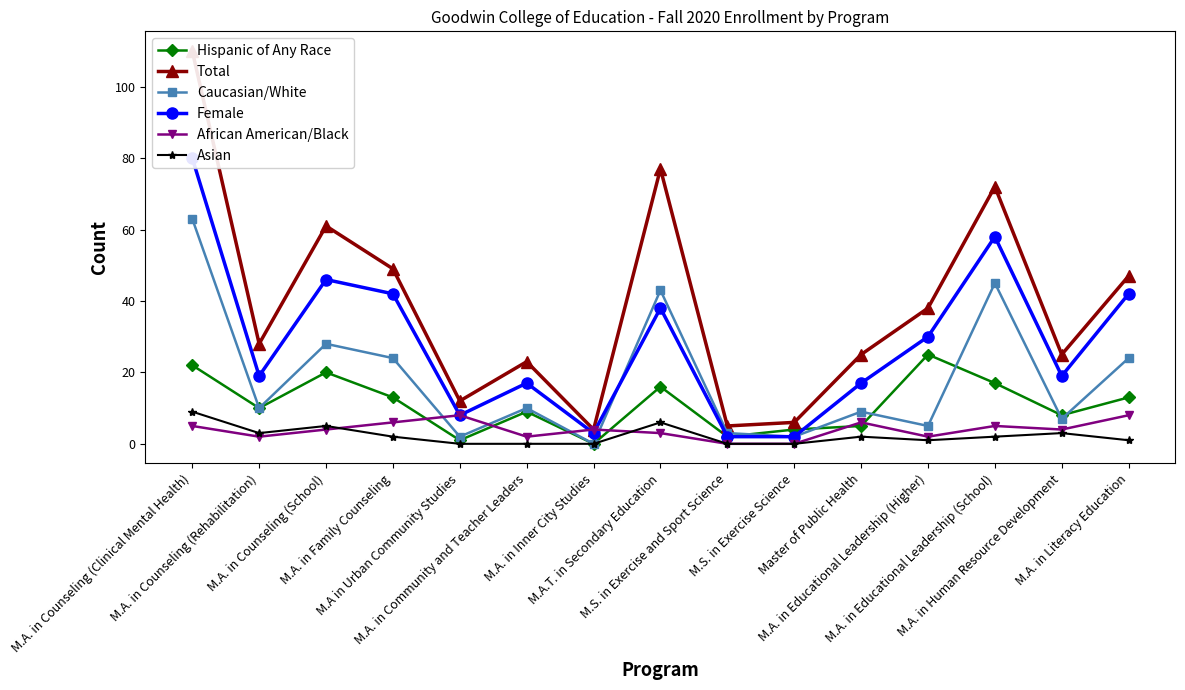

Where is the first local maximum for Asian?

M.A. in Counseling (School)